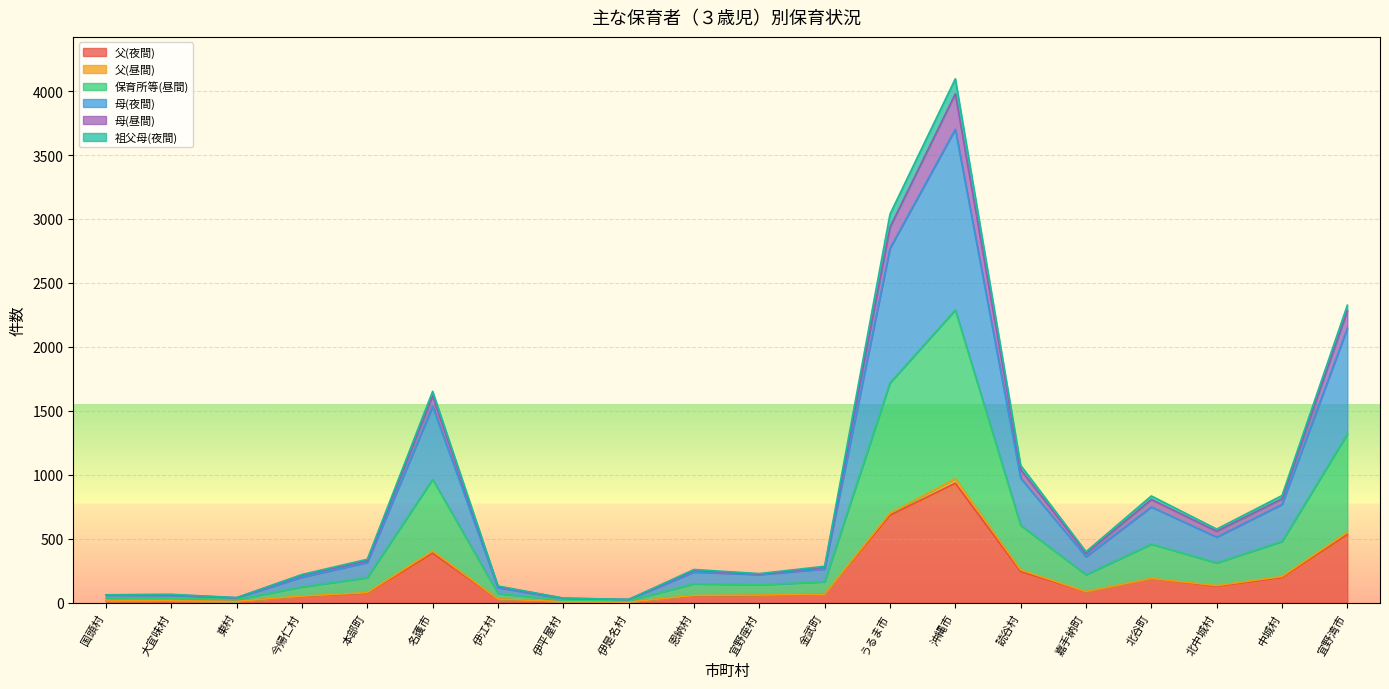

Where is the first local maximum for 父(夜間)?

大宜味村